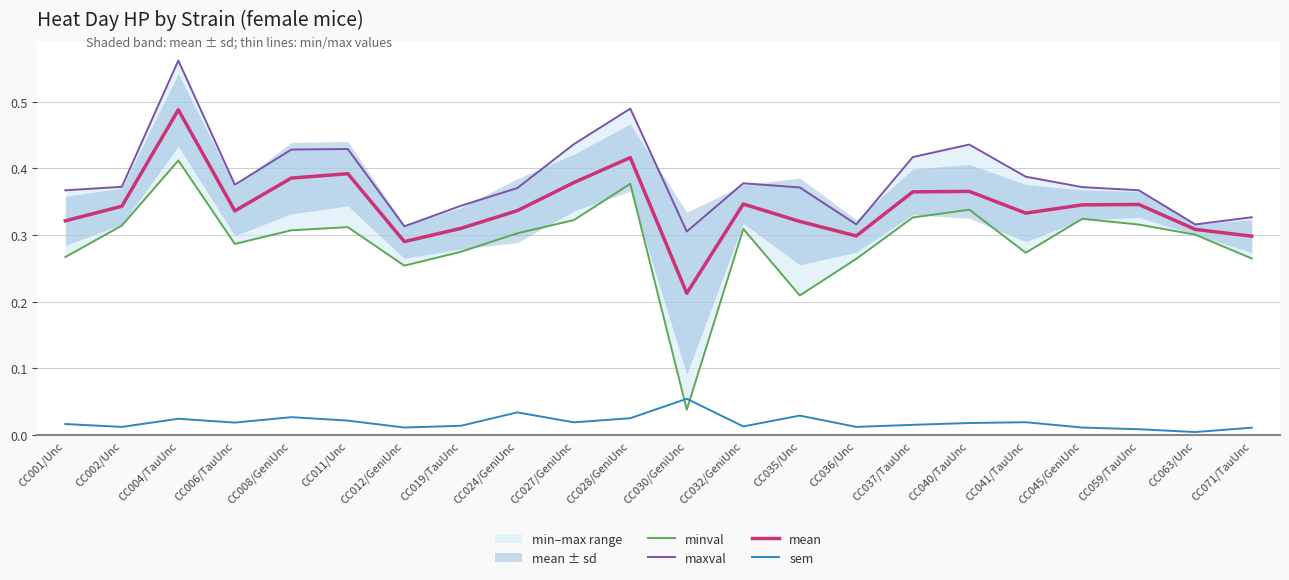

Is it true that sem equals 0.0 at CC035/Unc?

True